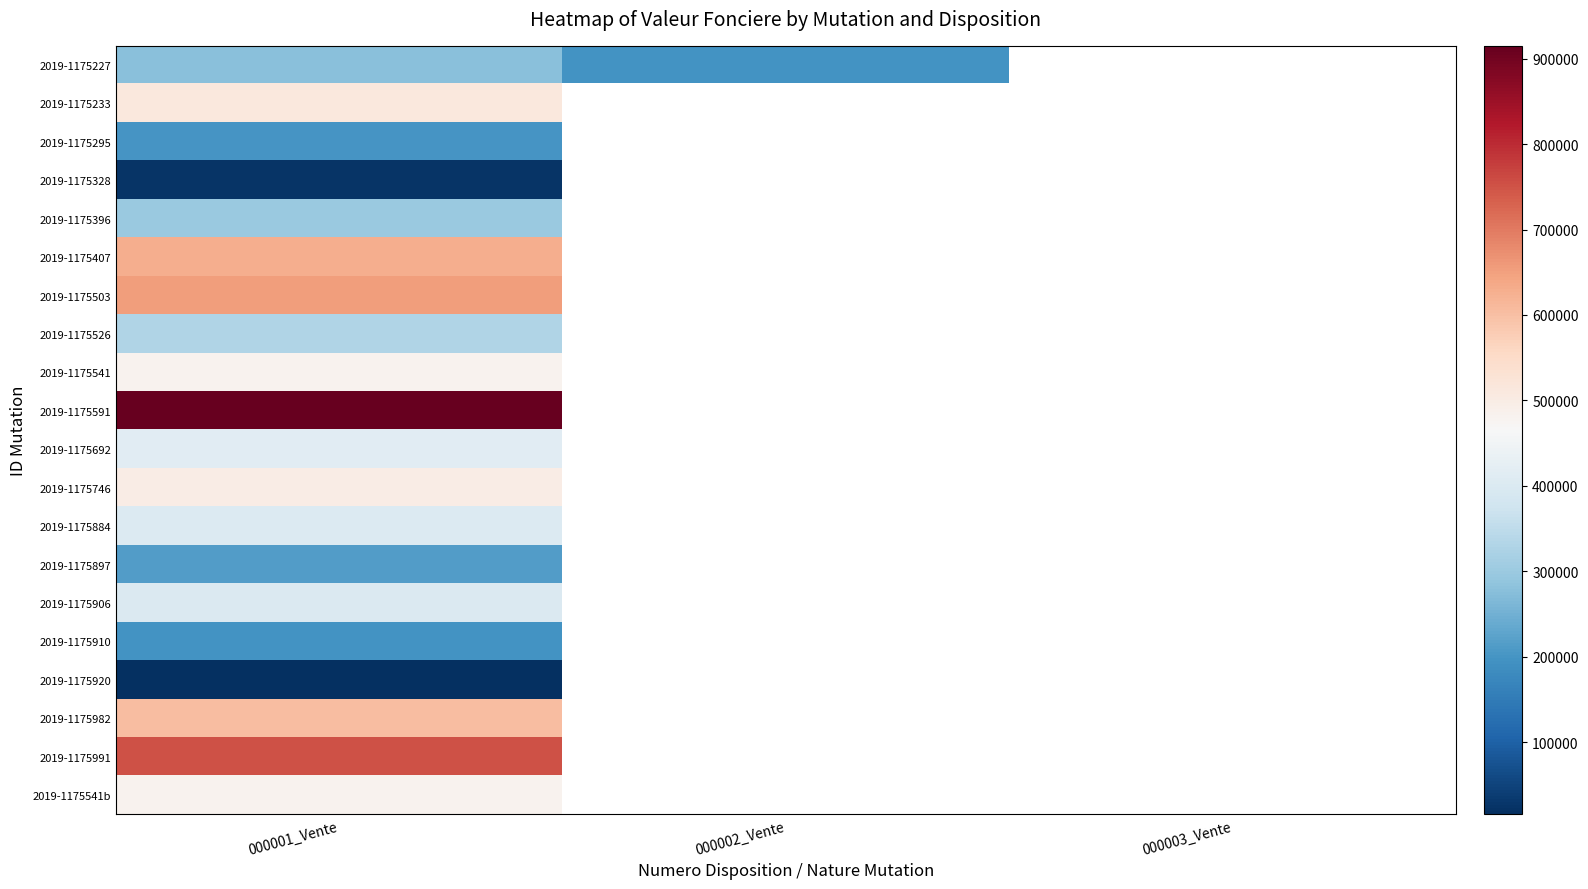

The value of 2019-1175541b at 000001_Vente is 480000.0. True or false?

True